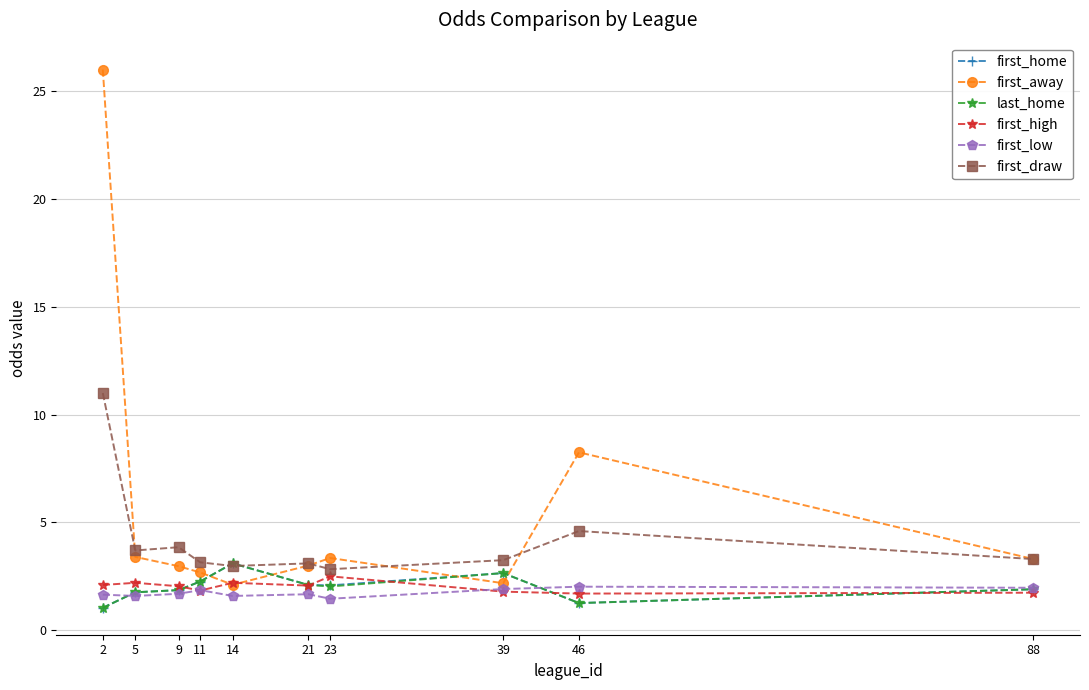

What is the maximum value shown in the chart?

26.0